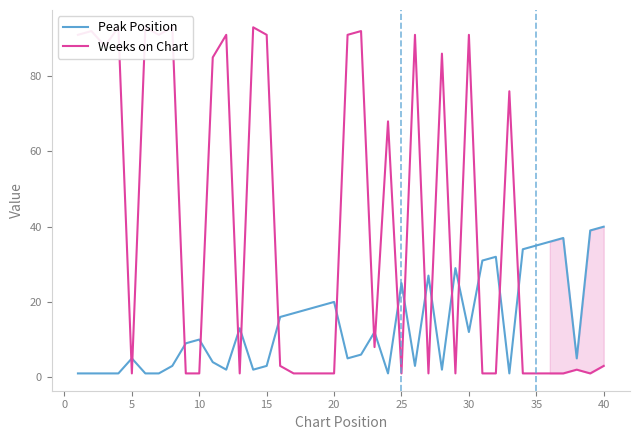

Count the number of data series in this chart.

2